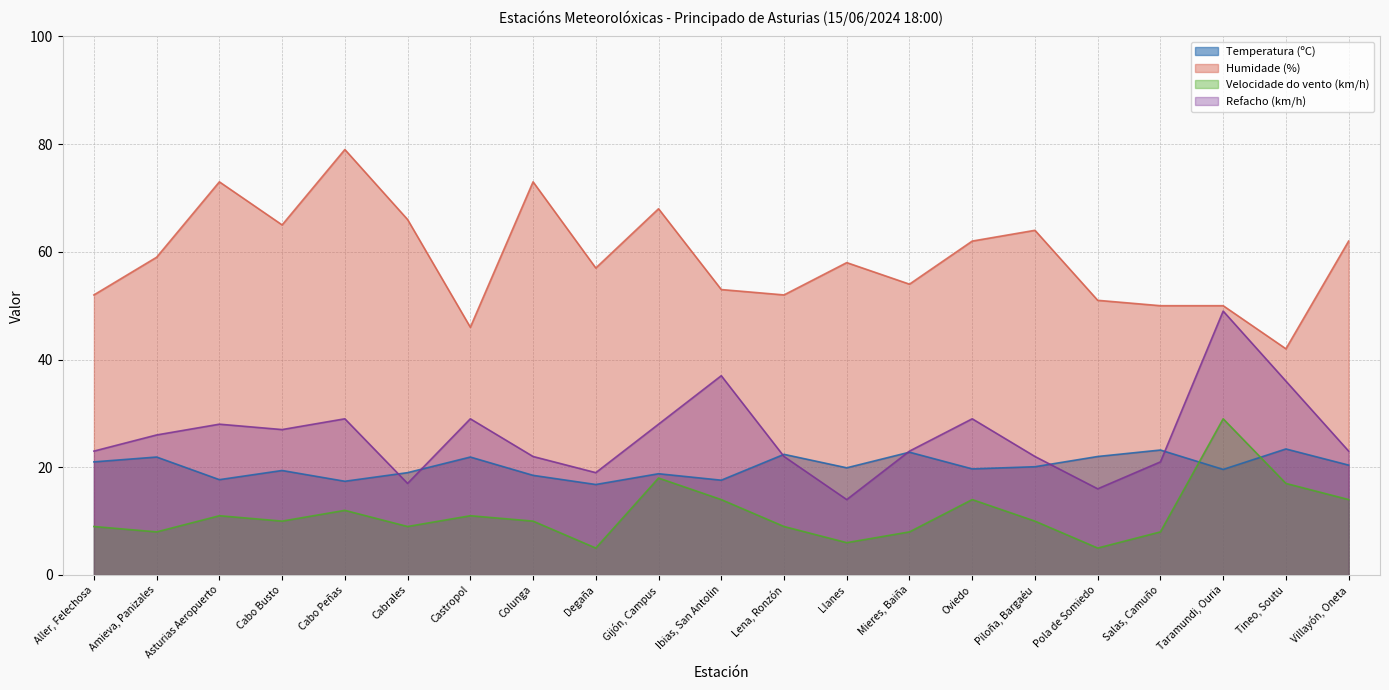

What is the sum of all Temperatura (ºC) values?

423.5